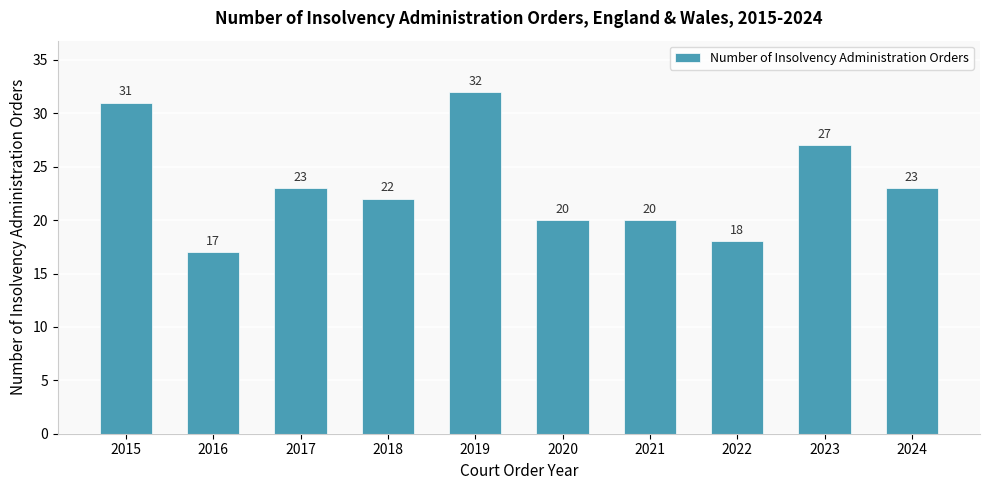

Which has a higher value, 2023 or 2020?

2023